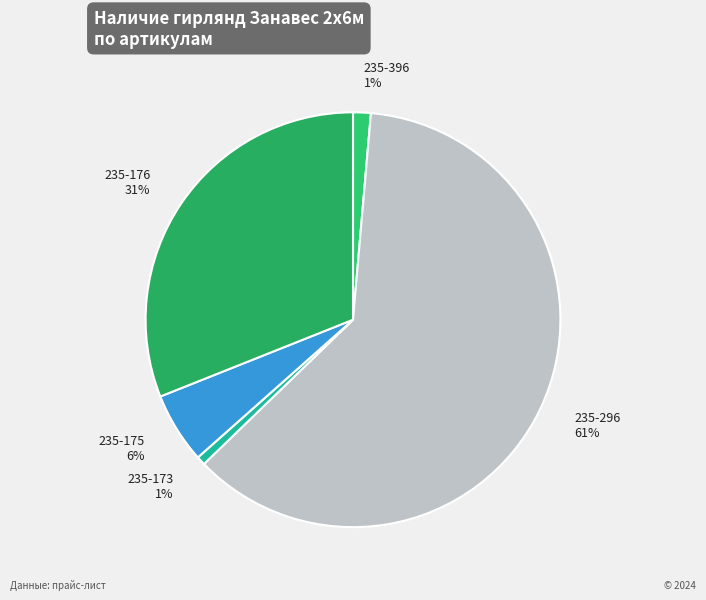

True or false: 235-175 6% accounts for 6% of the total.

True